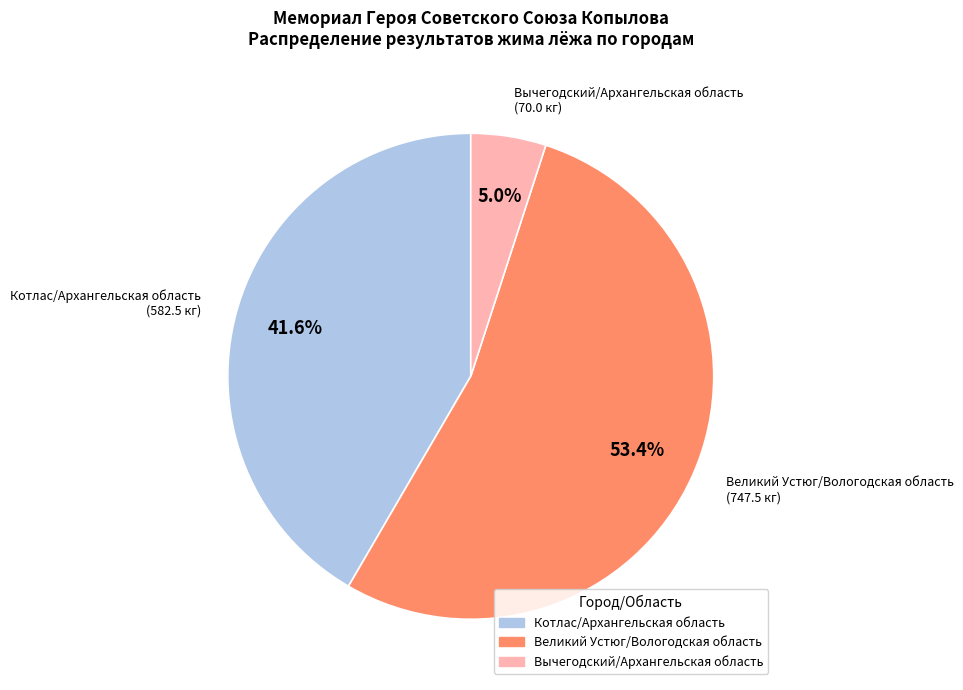

Rank the categories by value from highest to lowest.

Великий Устюг/Вологодская область, Котлас/Архангельская область, Вычегодский/Архангельская область